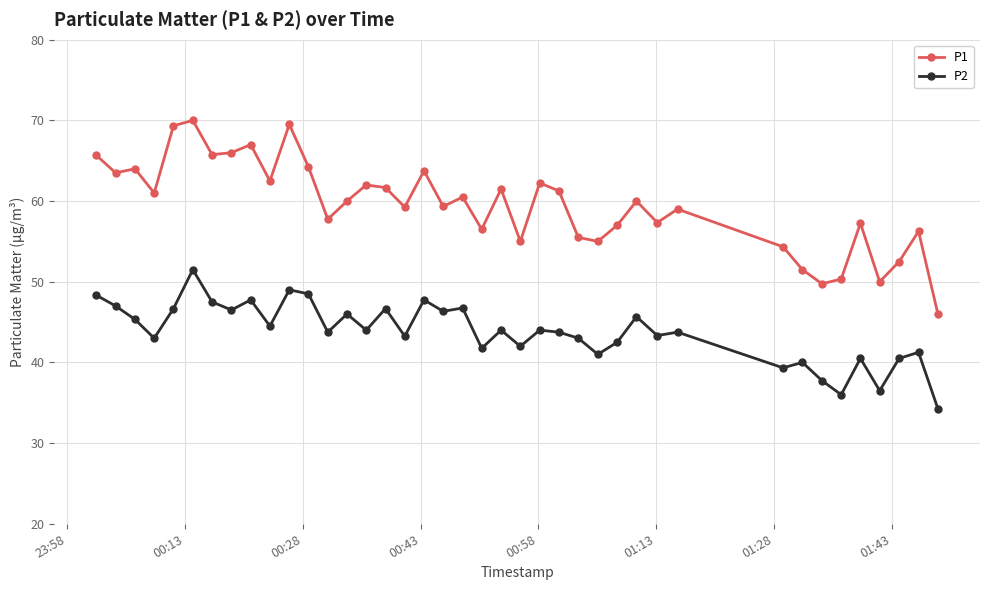

Which series has the largest total across all categories?

P1